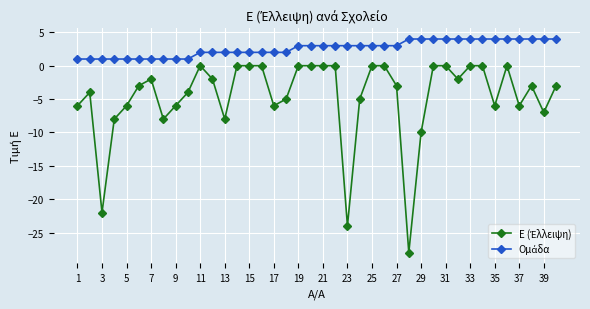

What is the minimum value shown in the chart?

-28